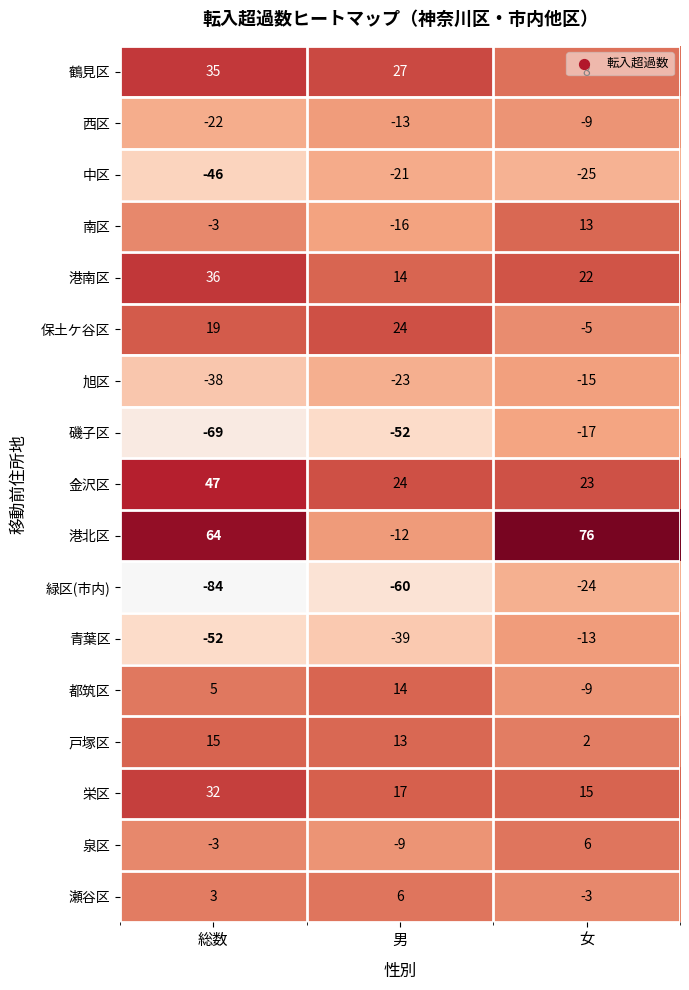

Which series has the widest spread of values?

港北区